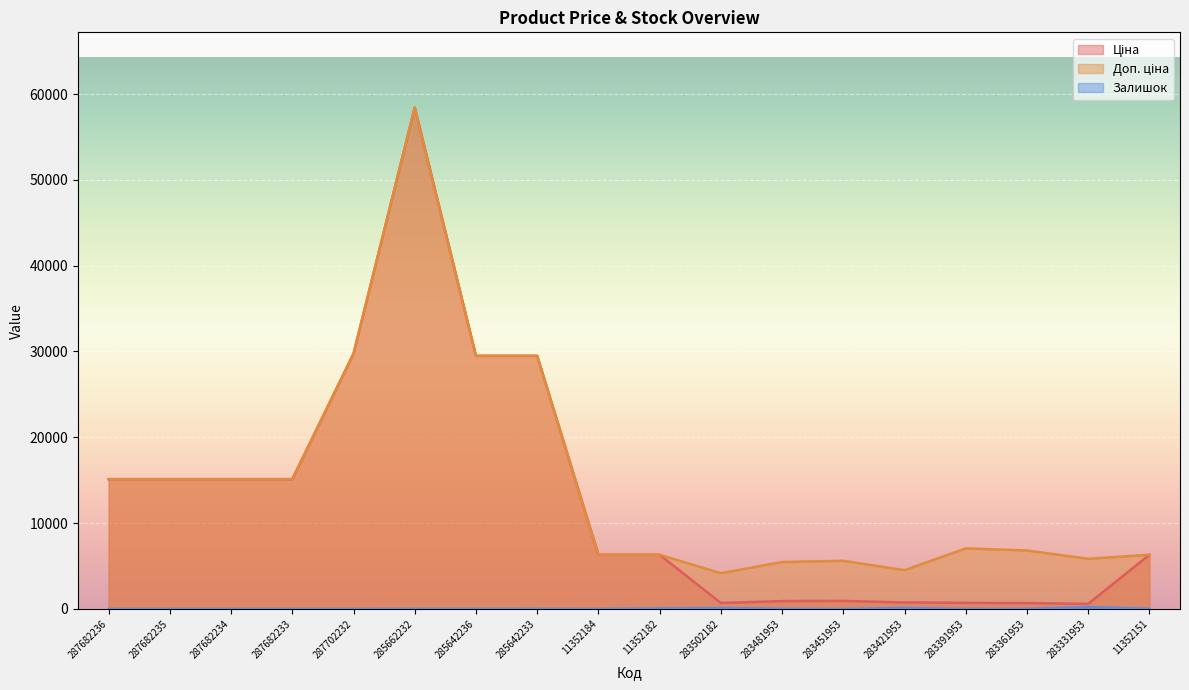

The Ціна series shows 96963.9 at 285662232. True or false?

False